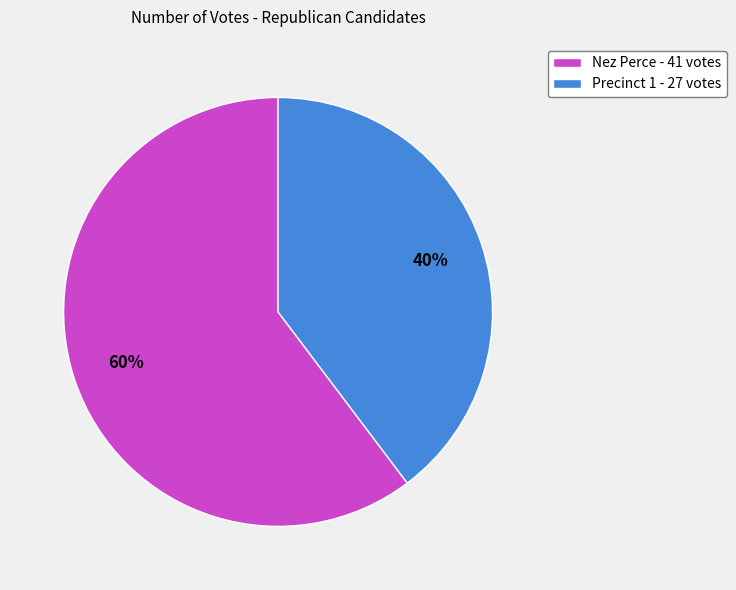

Rank the categories by value from highest to lowest.

Nez Perce, Precinct 1